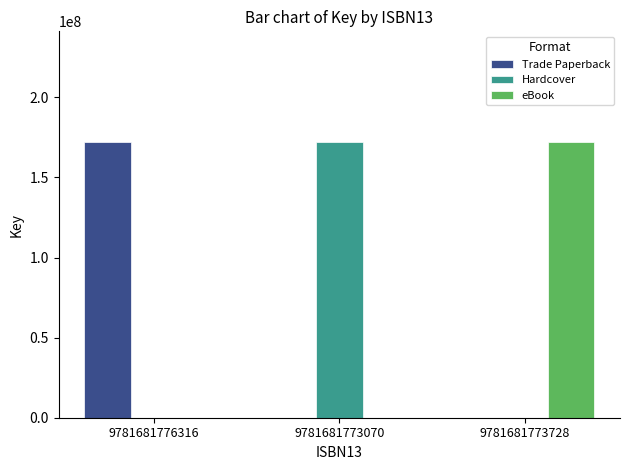

The value of Trade Paperback at 9781681776316 is 172270839. True or false?

True